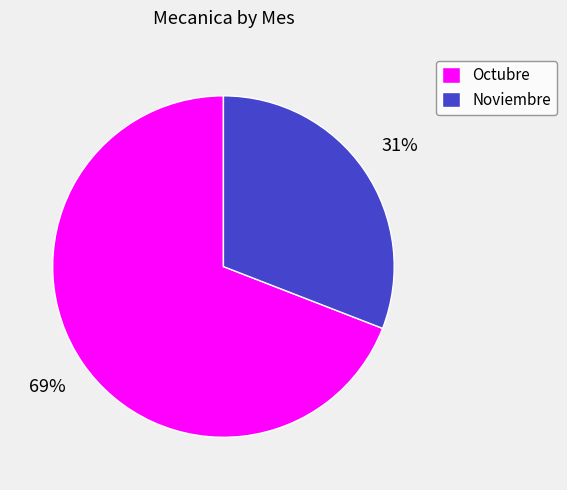

Combined, do Noviembre and Octubre account for over 50%?

Yes